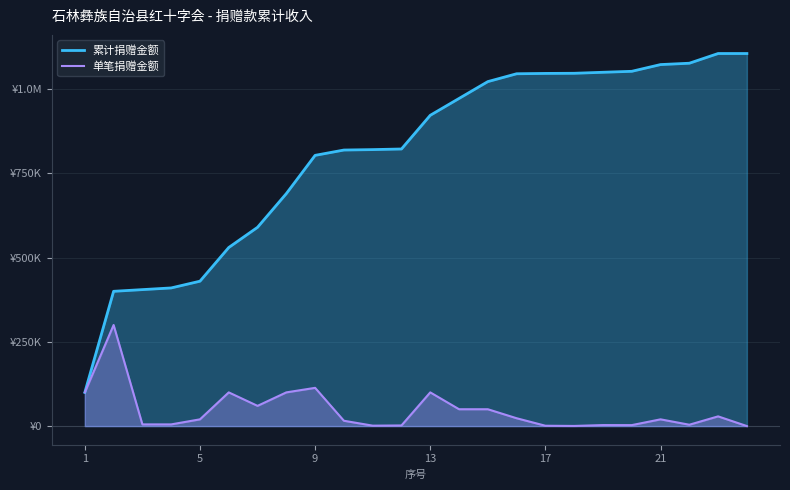

Does the chart display data point markers on the line(s)?

No